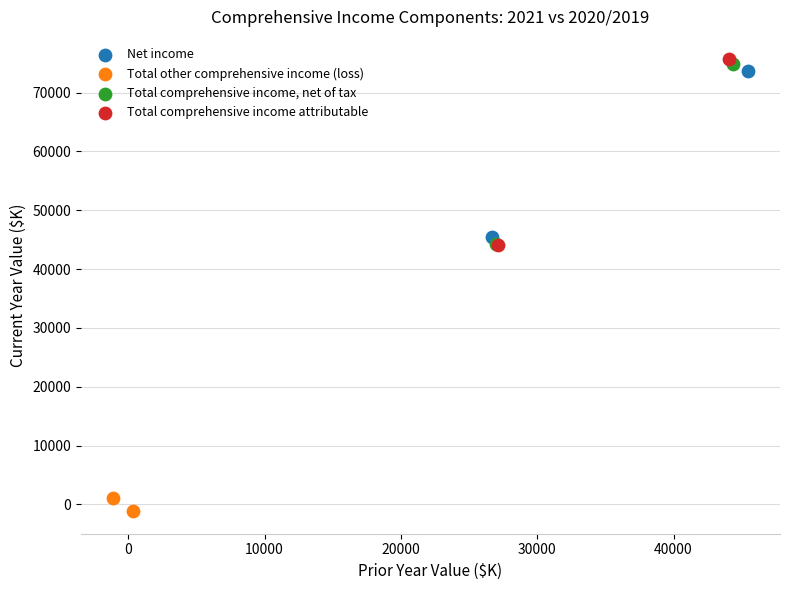

What are all the series names shown in the legend?

Net income, Total other comprehensive income (loss), Total comprehensive income, net of tax, Total comprehensive income attributable